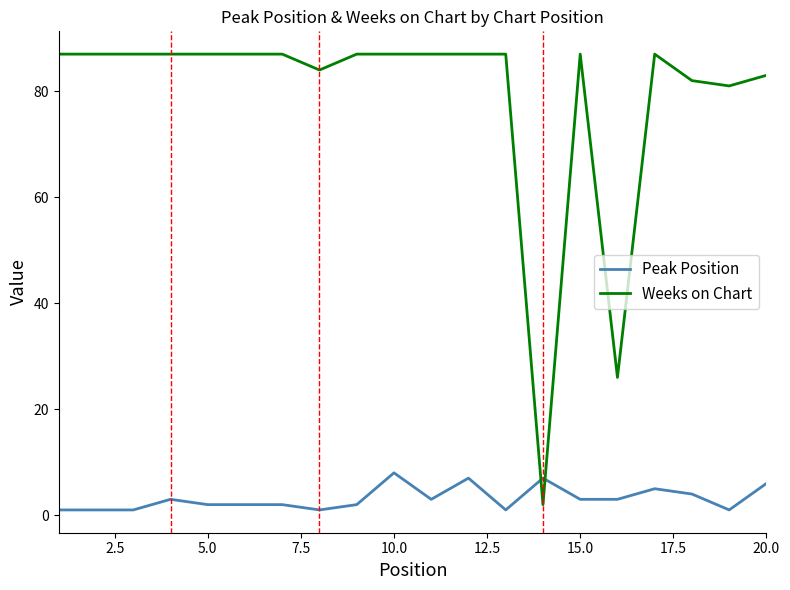

Which series has the largest total across all categories?

Weeks on Chart